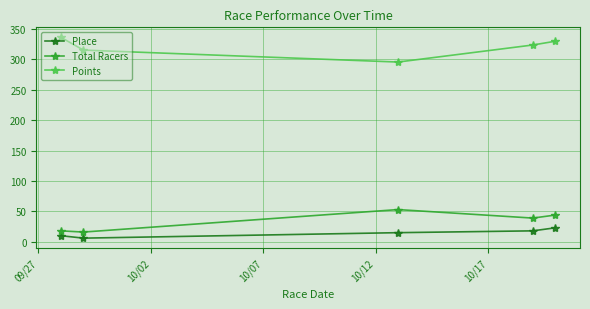

What is the value of the Place point at the 4th from the left?

18.0